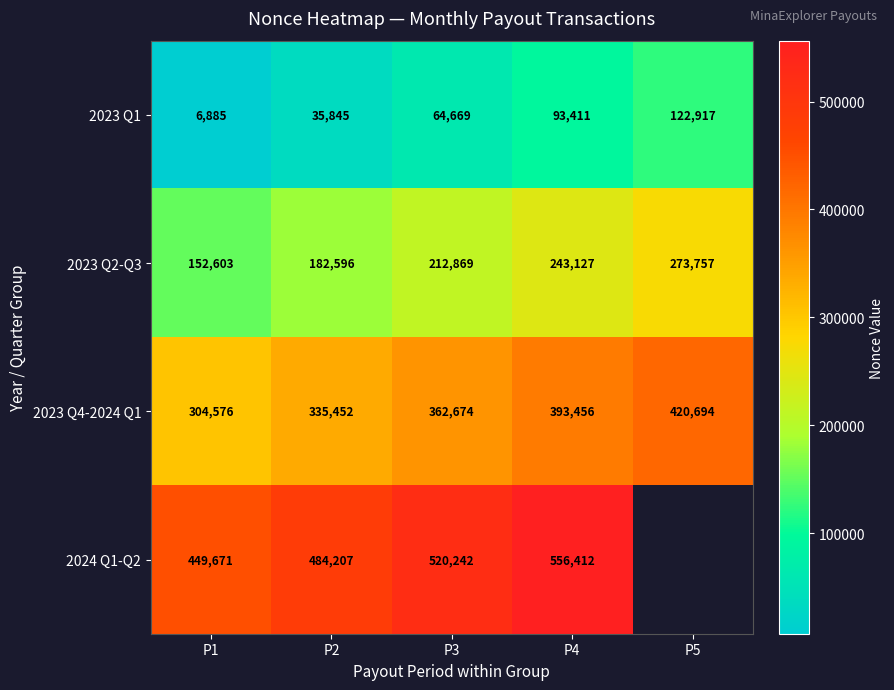

Between P2 and P4, which series saw the biggest shift?

2024 Q1-Q2